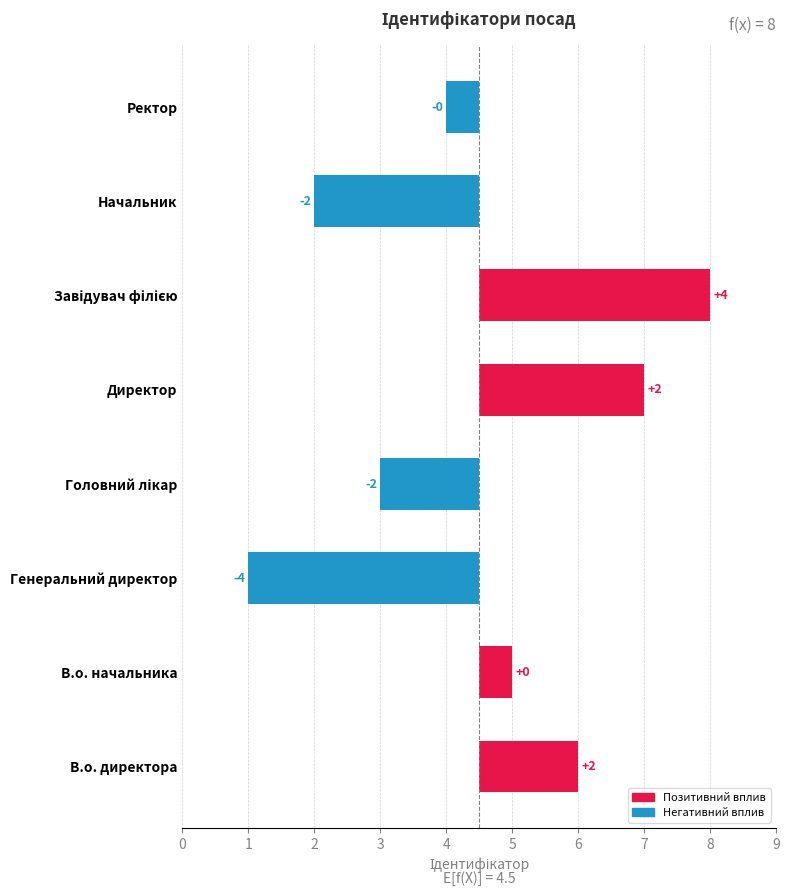

How many categories are shown in the chart?

8